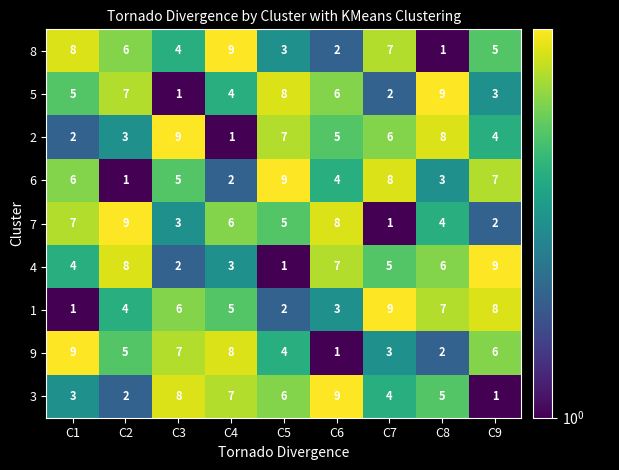

At which label is 3 closest to 5?

C8